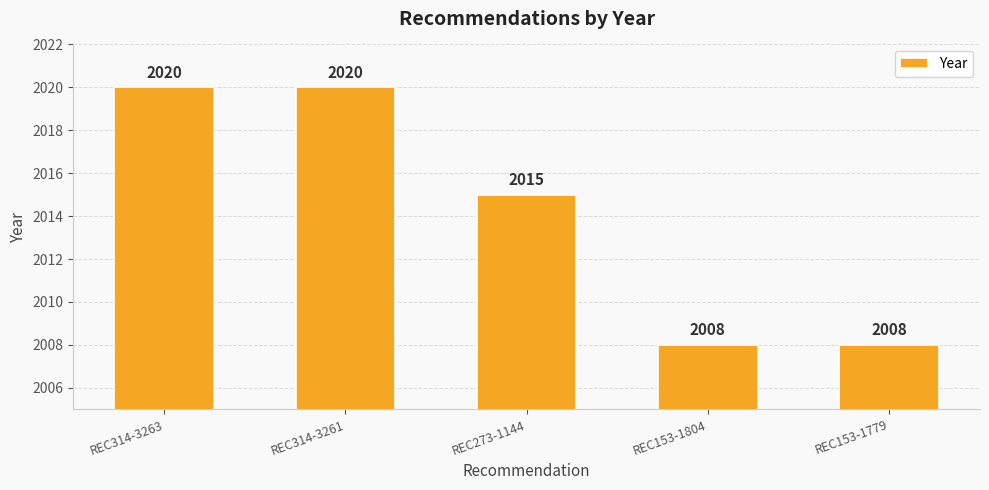

How many bars are there in total?

5